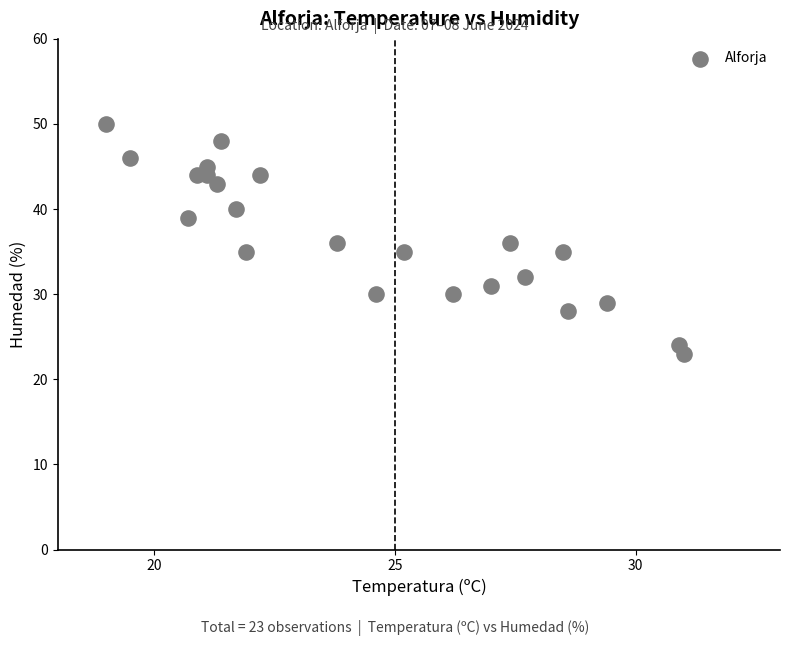

What is the range of Y values (max minus min)?

27